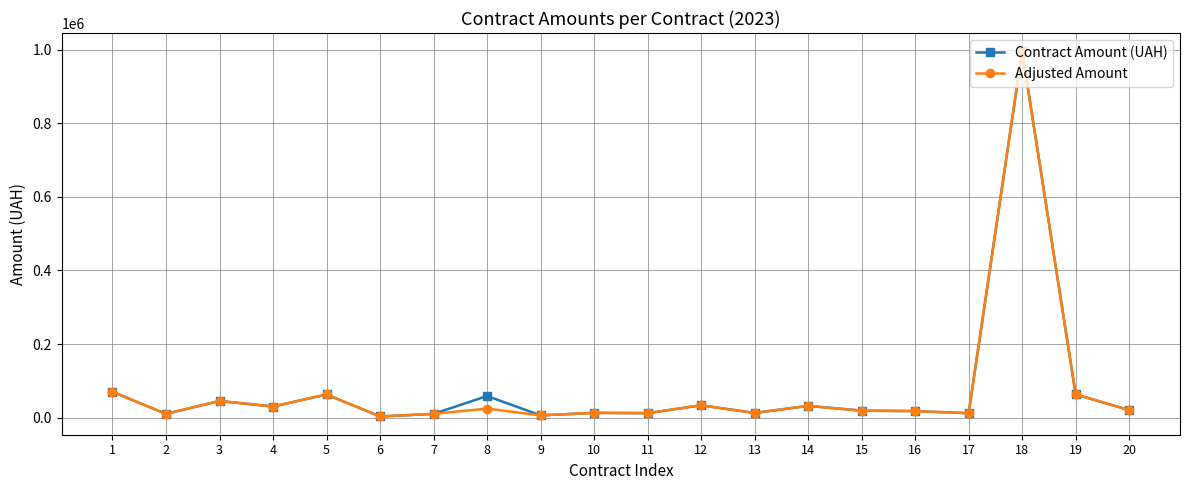

At which category is the sum across all series the highest?

18